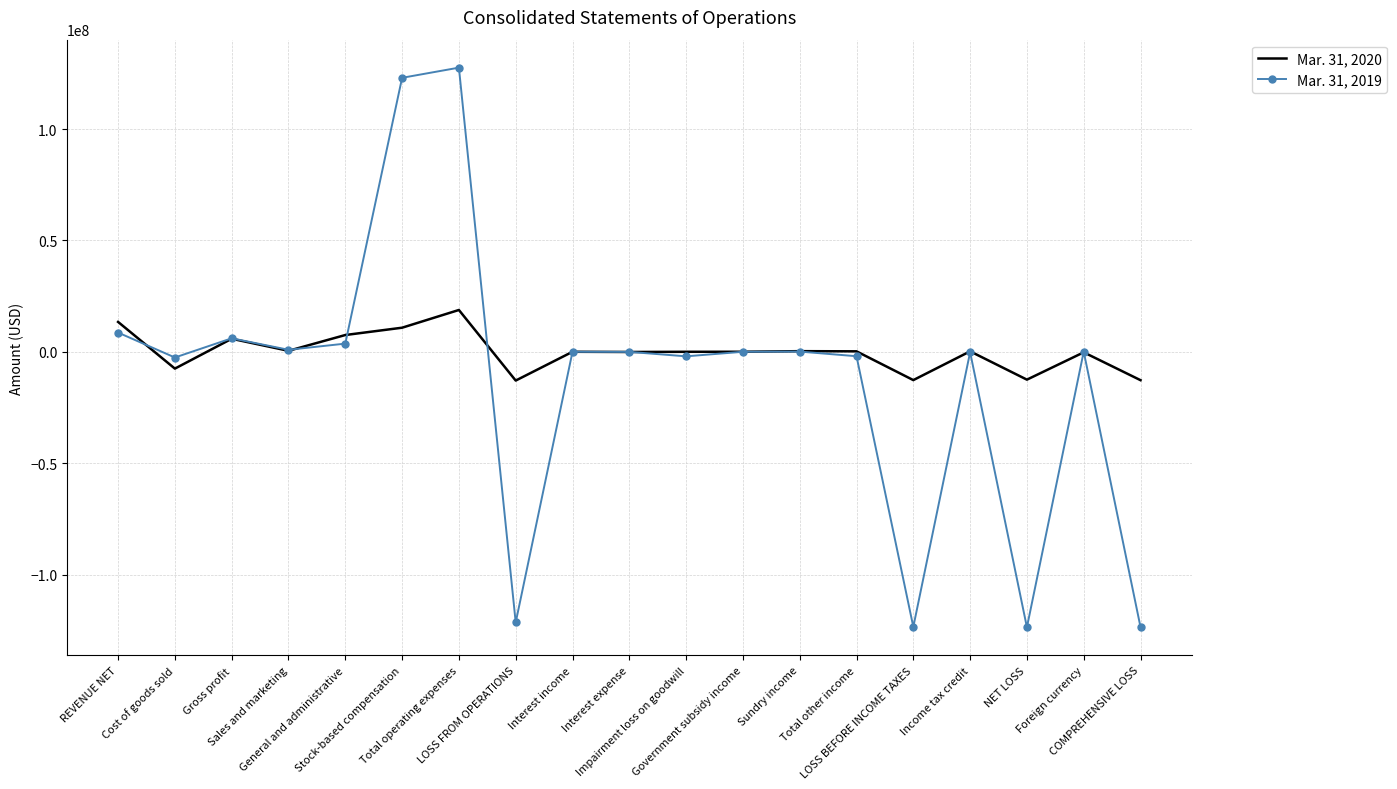

List the series in order of their peak value, highest first.

Mar. 31, 2019, Mar. 31, 2020